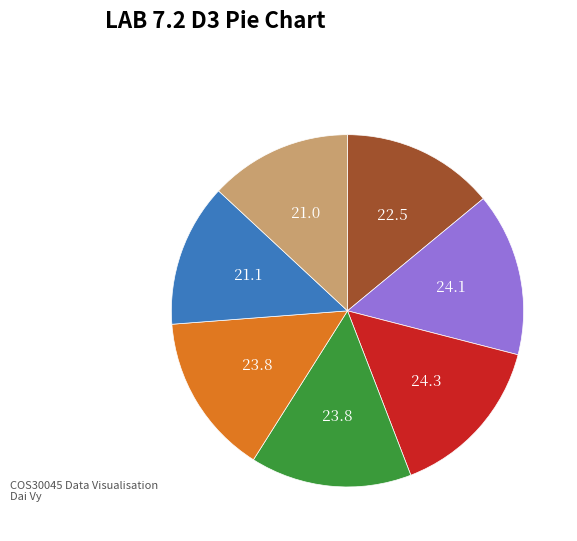

Is there a majority slice in this chart?

No